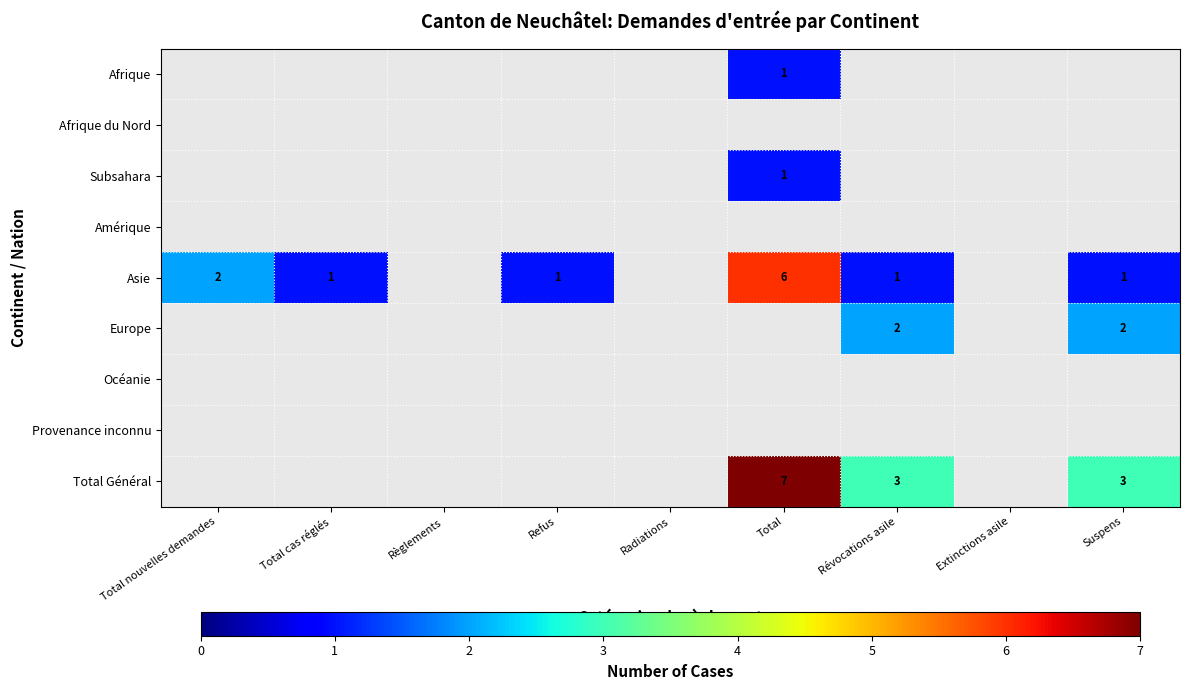

Which has a higher value, Révocations asile or Refus?

Révocations asile